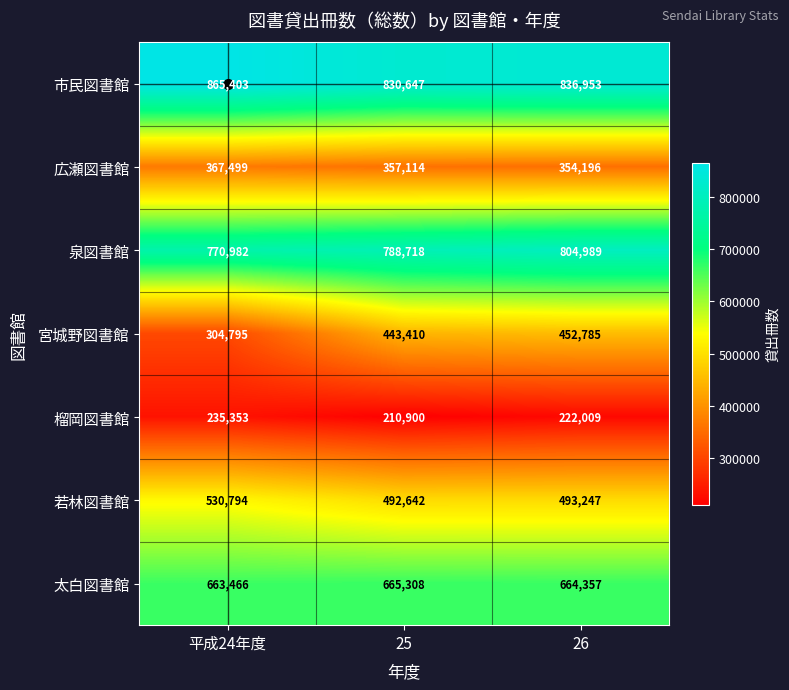

What is the total value across all series at 26?

3828536